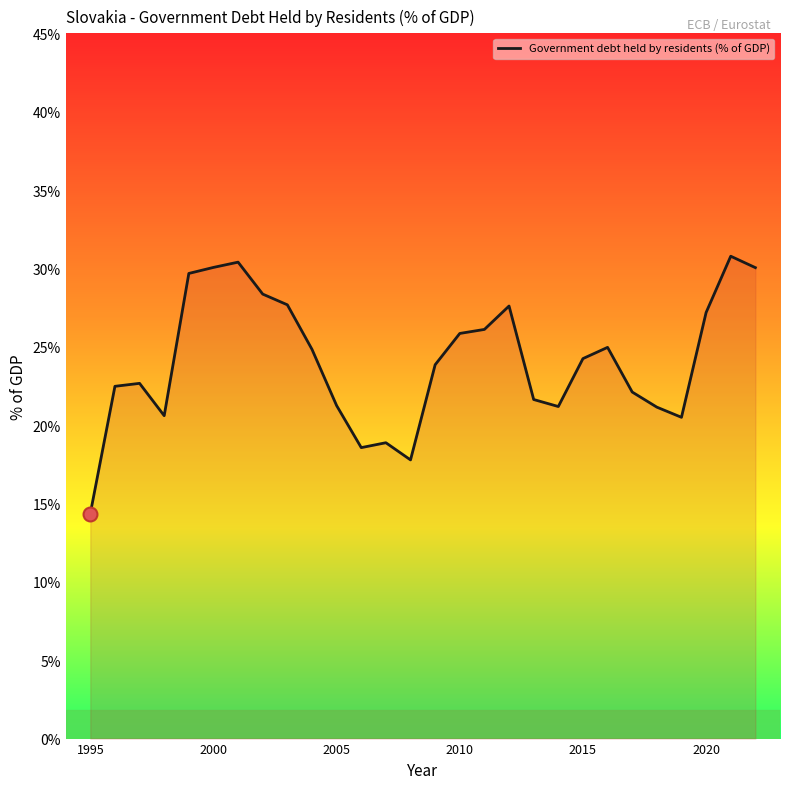

What is the difference between the maximum and minimum values?

16.4